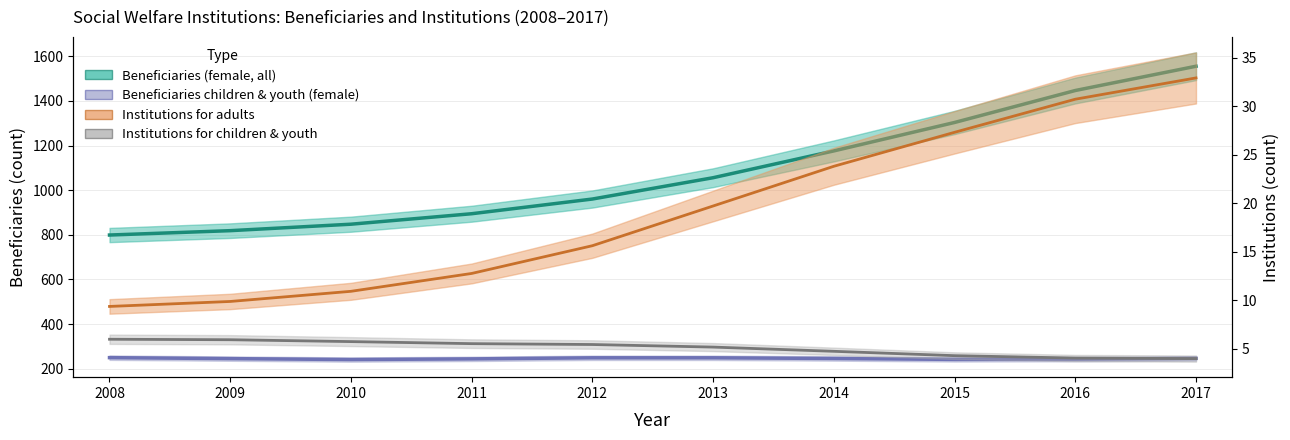

Does the chart display data point markers on the line(s)?

No